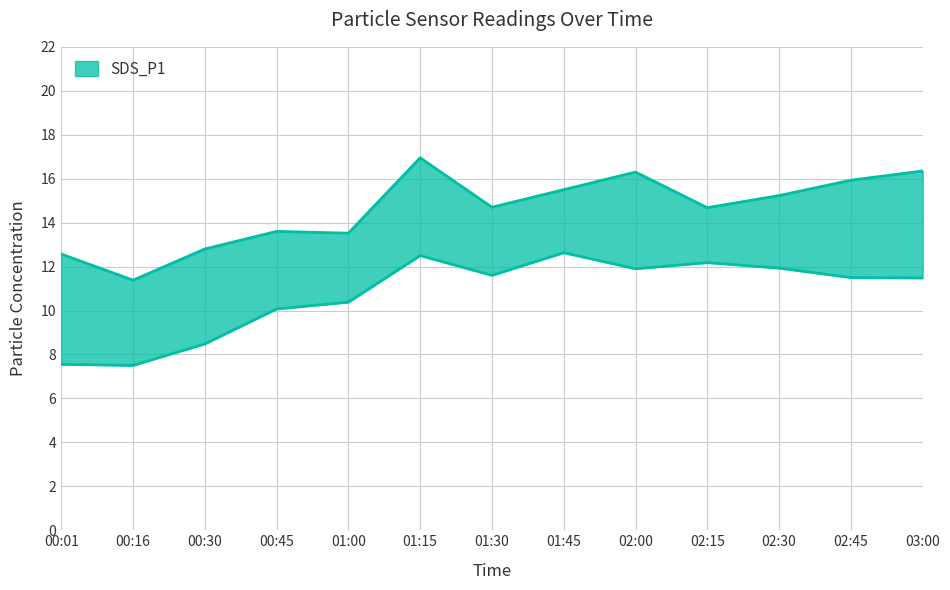

What is the label of the 8th point from the right?

01:15